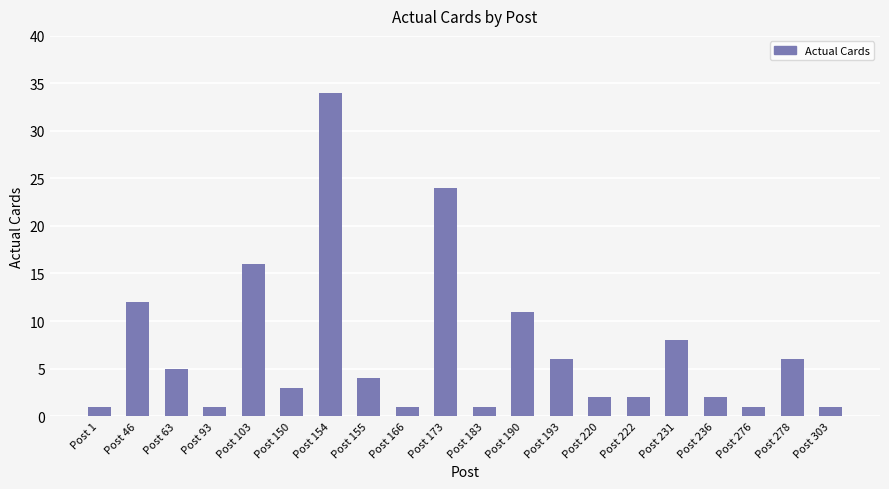

What is the value of the 19th bar from the left?

6